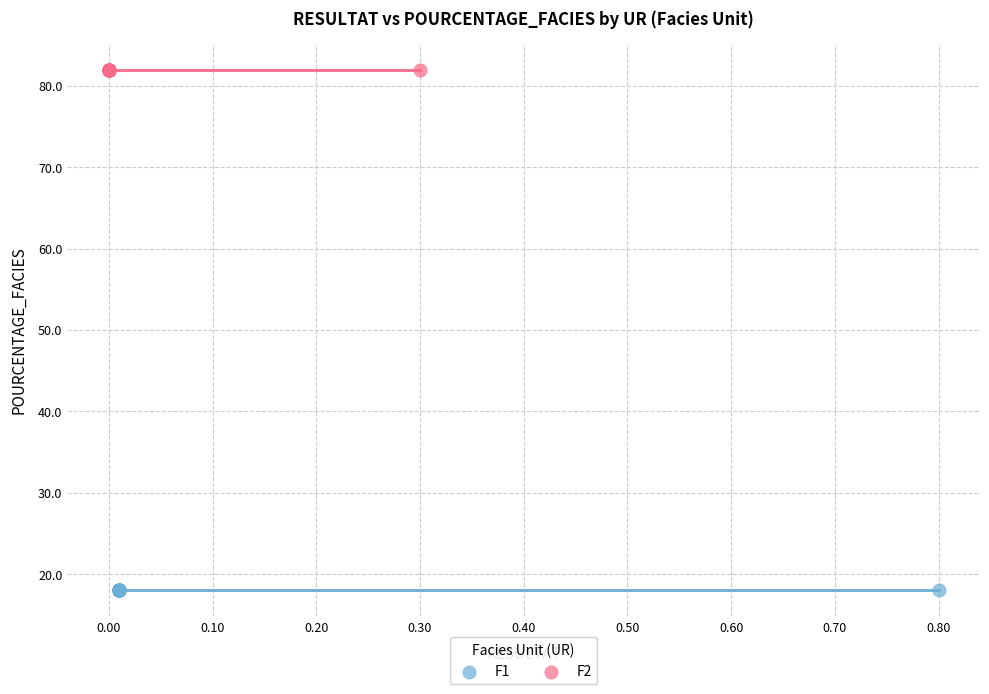

Which series contains the highest Y value?

F2